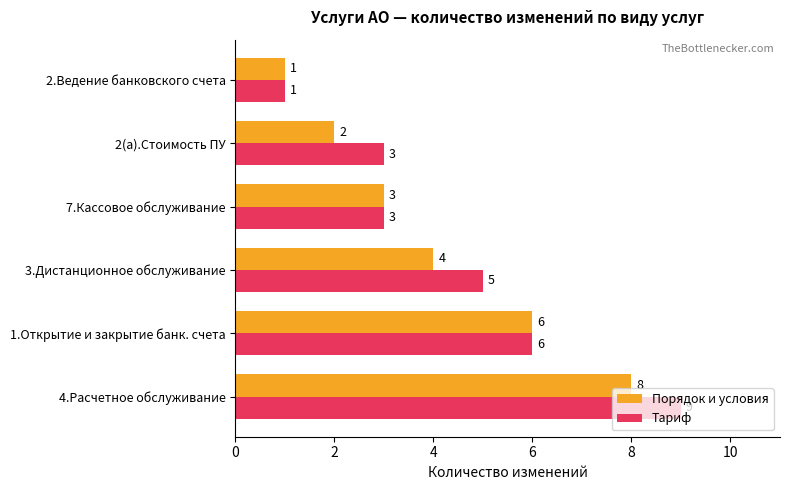

Rank the series by their average value, from lowest to highest.

Порядок и условия, Тариф